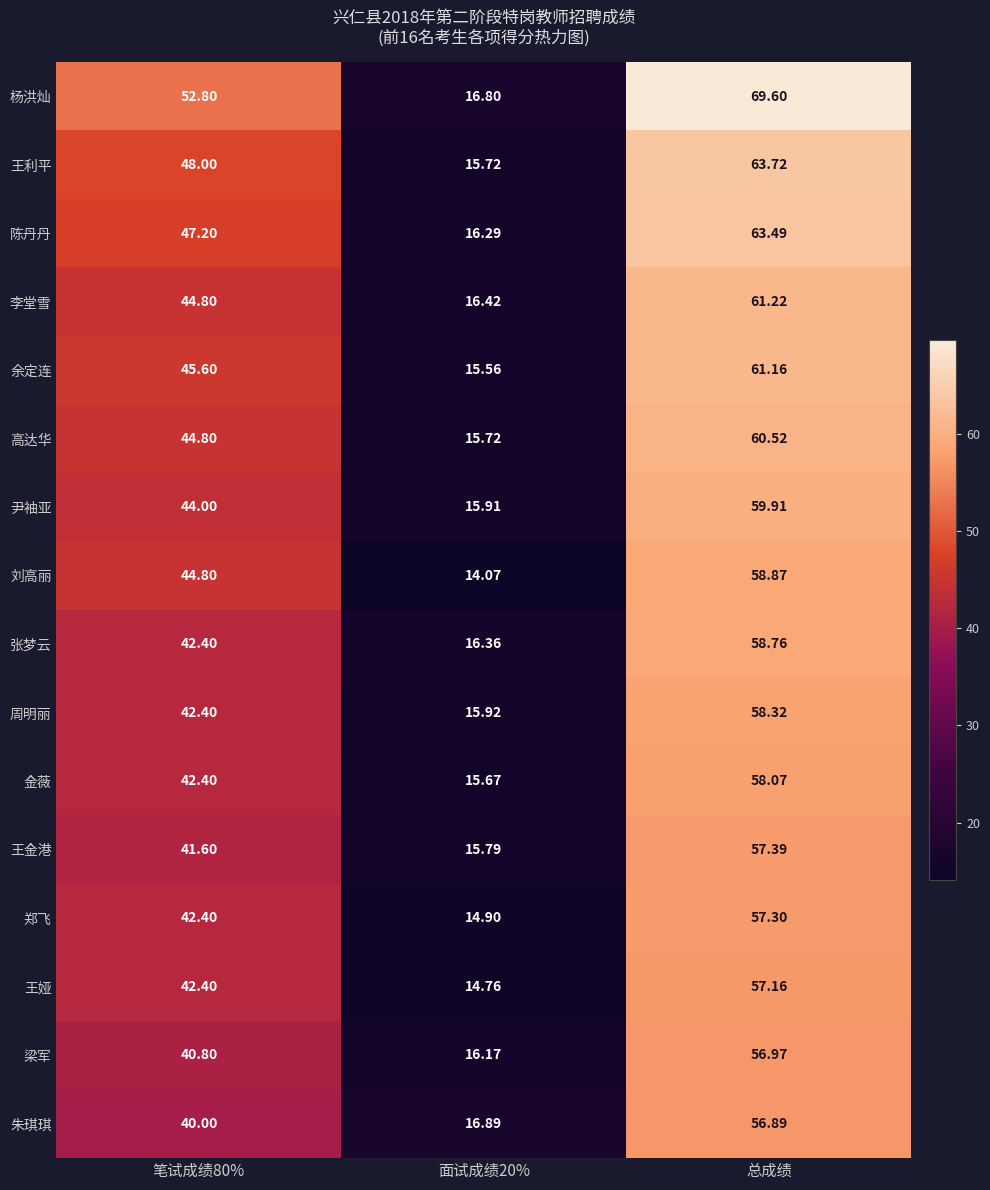

How many data points does each series have?

3